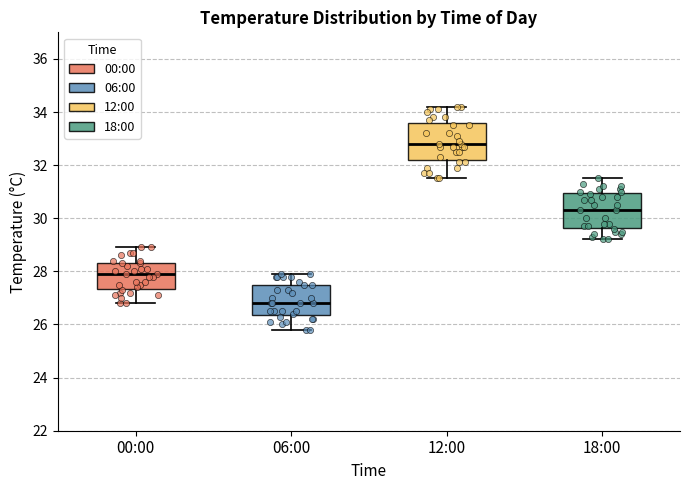

Reading left to right, transcribe this box plot: for each box, give where its median line is, the range the box spans, and where its two whiskers end, as read against the y-axis. The values are not printed on the chart, so give them approximately, as read against the axis.

00:00: median 28.0, box 27.4 to 28.4, whiskers 26.8 to 29.0
06:00: median 26.8, box 26.4 to 27.6, whiskers 25.8 to 28.0
12:00: median 32.8, box 32.2 to 33.6, whiskers 31.6 to 34.2
18:00: median 30.4, box 29.6 to 31.0, whiskers 29.2 to 31.6